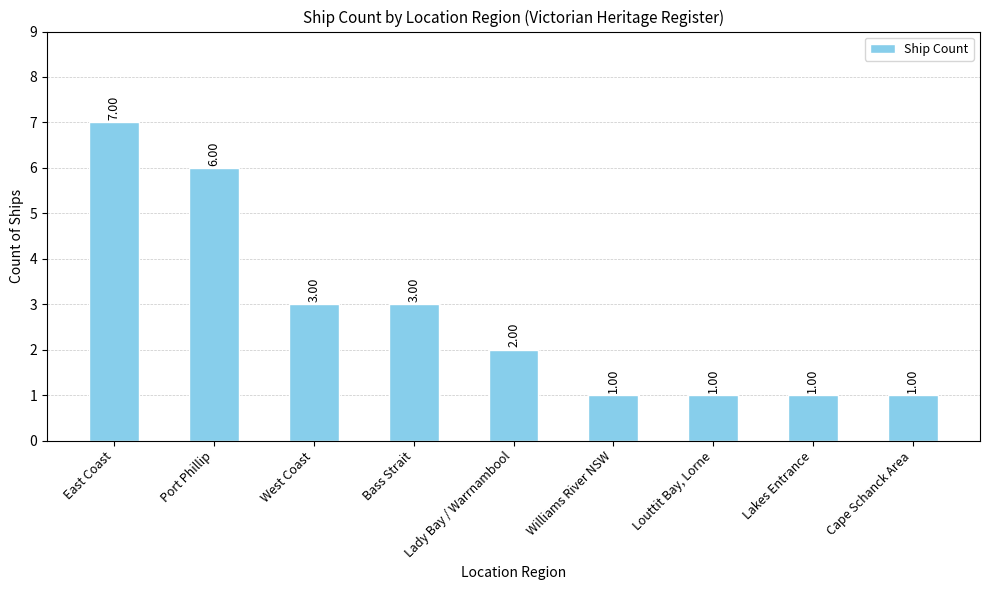

What is the value of the 4th bar from the left?

3